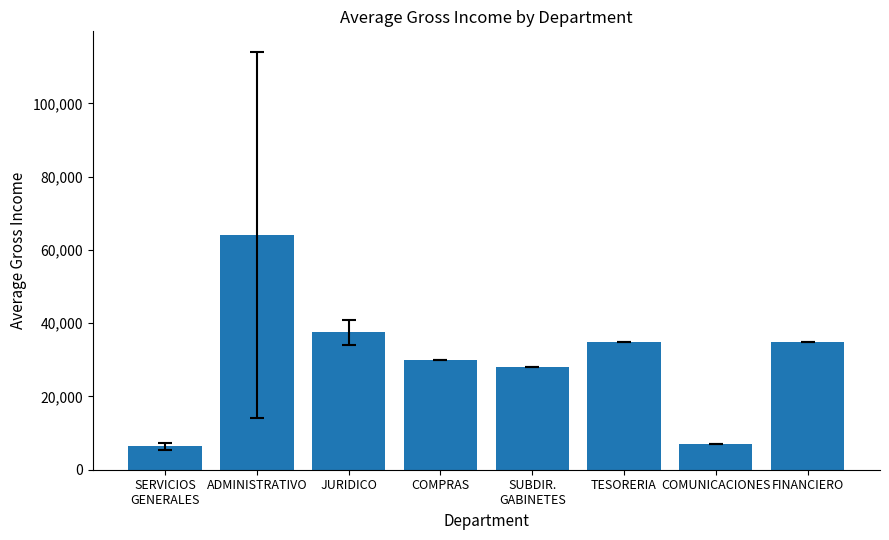

What is the label of the 5th bar from the right?

COMPRAS